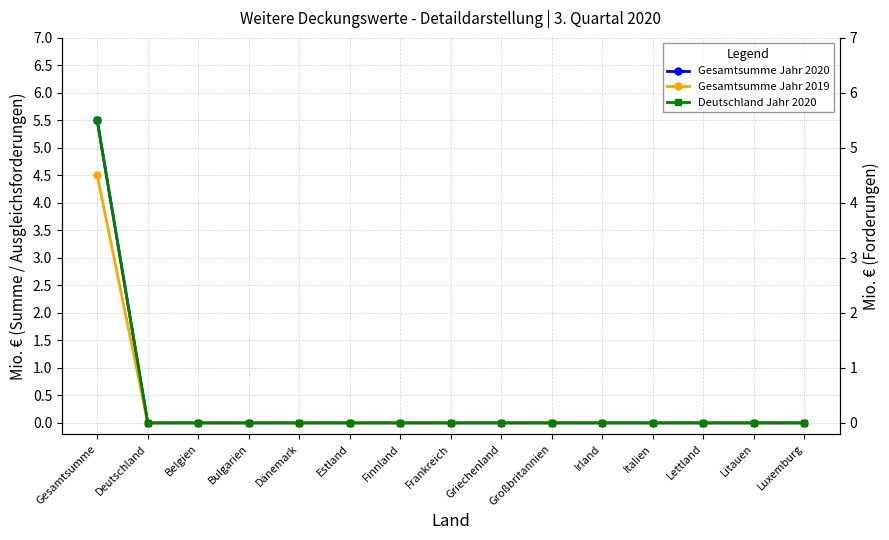

Does the chart display data point markers on the line(s)?

Yes